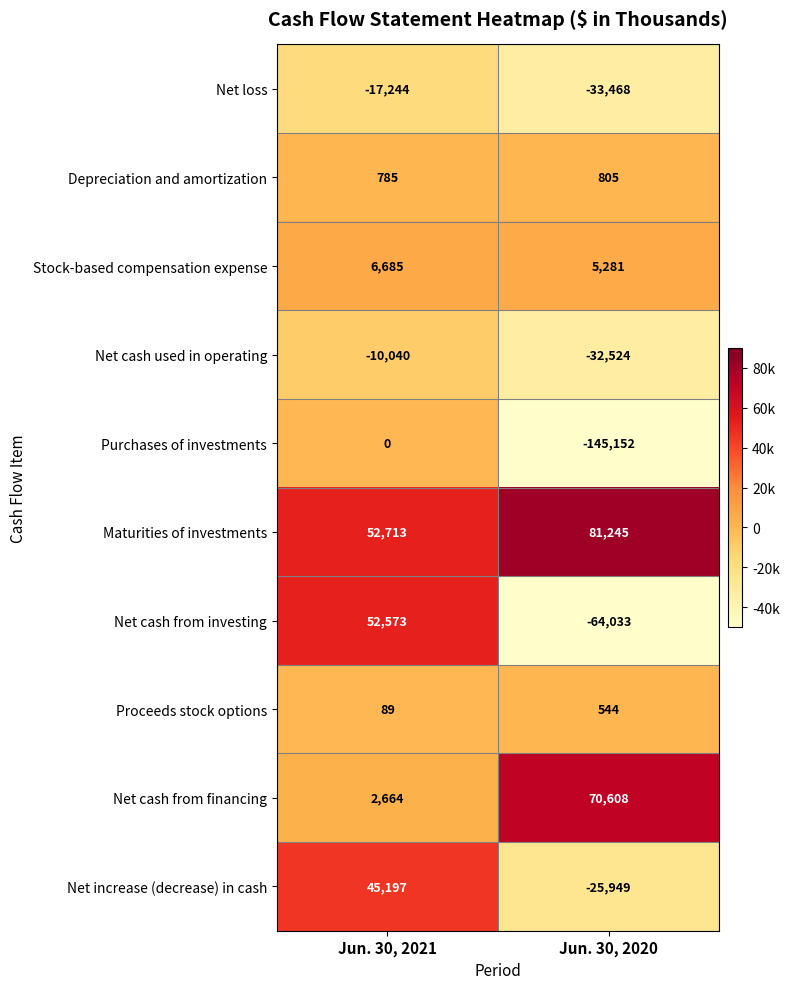

What is the sum of the Net cash from financing values at Jun. 30, 2020 and Jun. 30, 2021?

73272